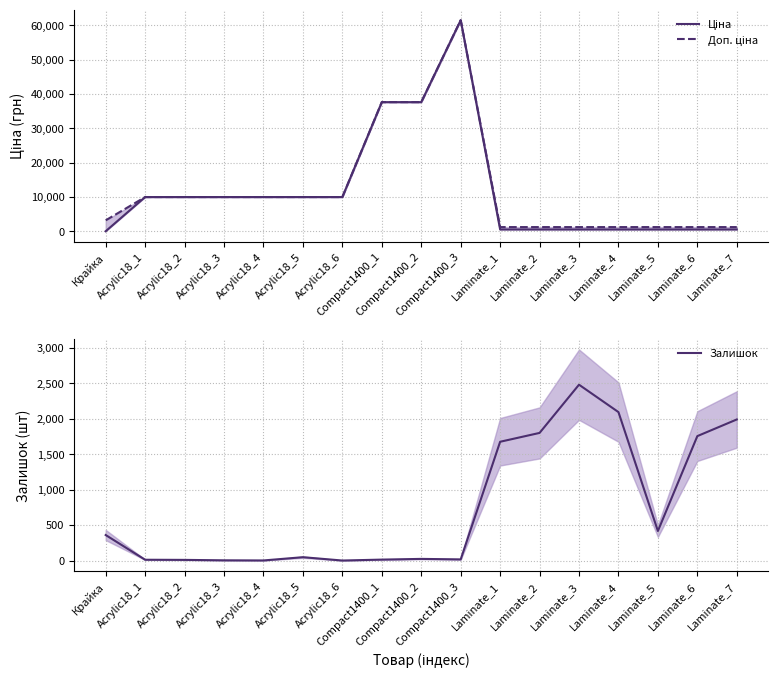

What is the label of the 13th point from the right?

Acrylic18_4